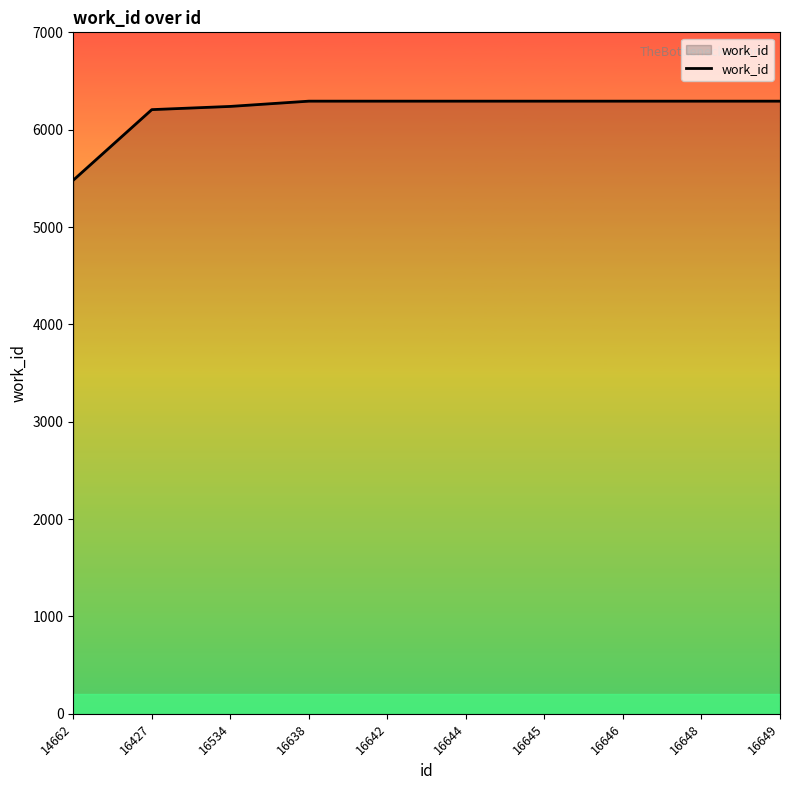

What is the minimum value shown in the chart?

5481